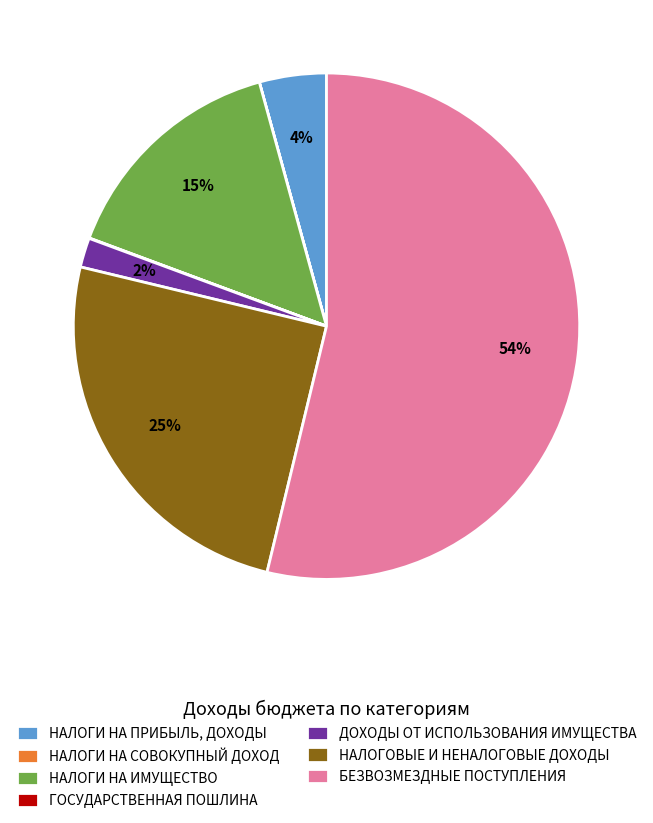

Which slice is the largest?

БЕЗВОЗМЕЗДНЫЕ ПОСТУПЛЕНИЯ